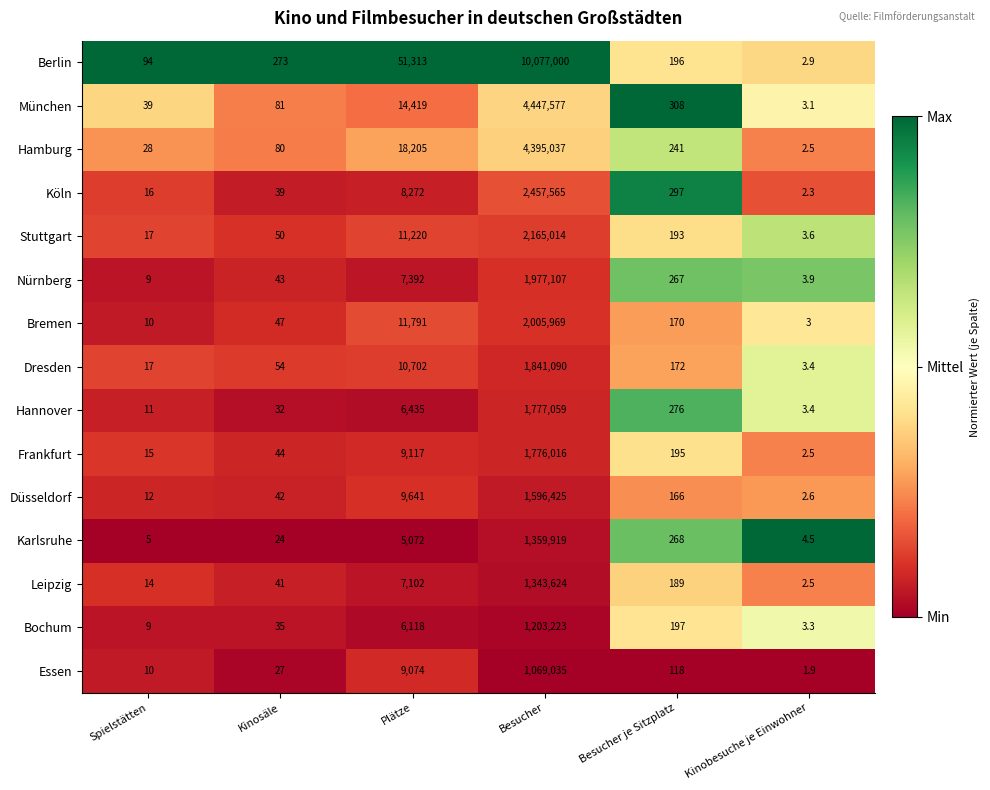

Which series has the largest total across all categories?

Berlin